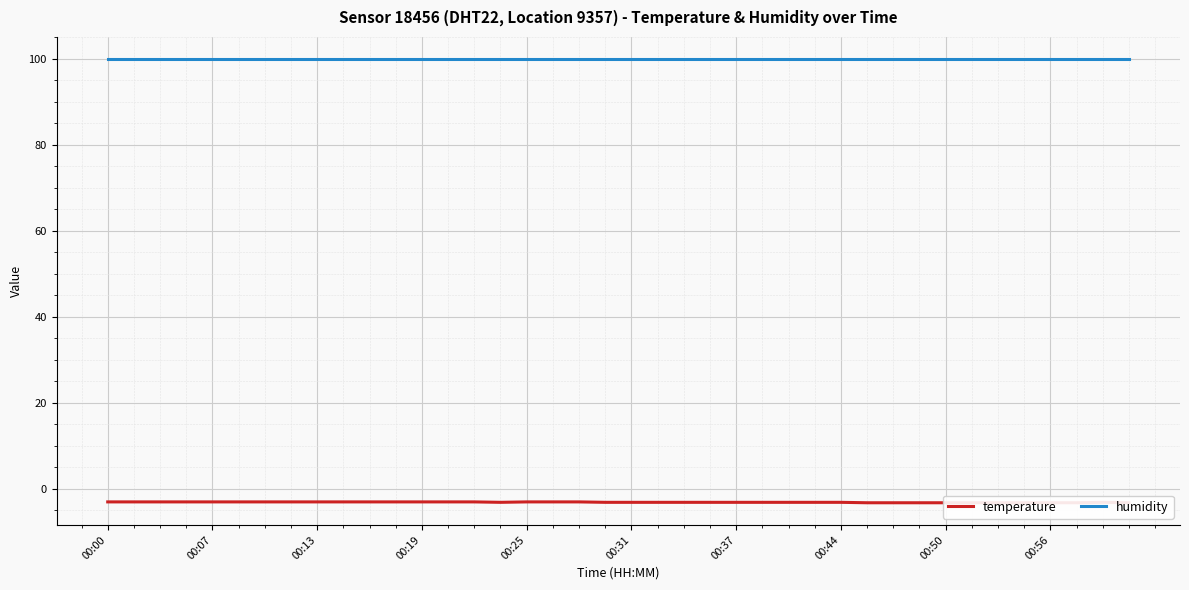

True or false: temperature has more than 2 interior local peaks.

False